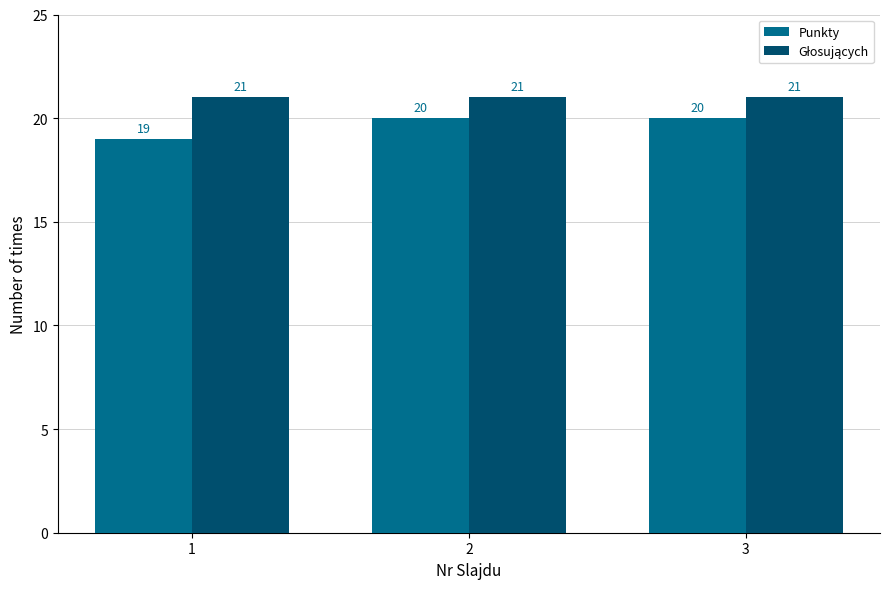

How many values in the Punkty series are below 20?

1